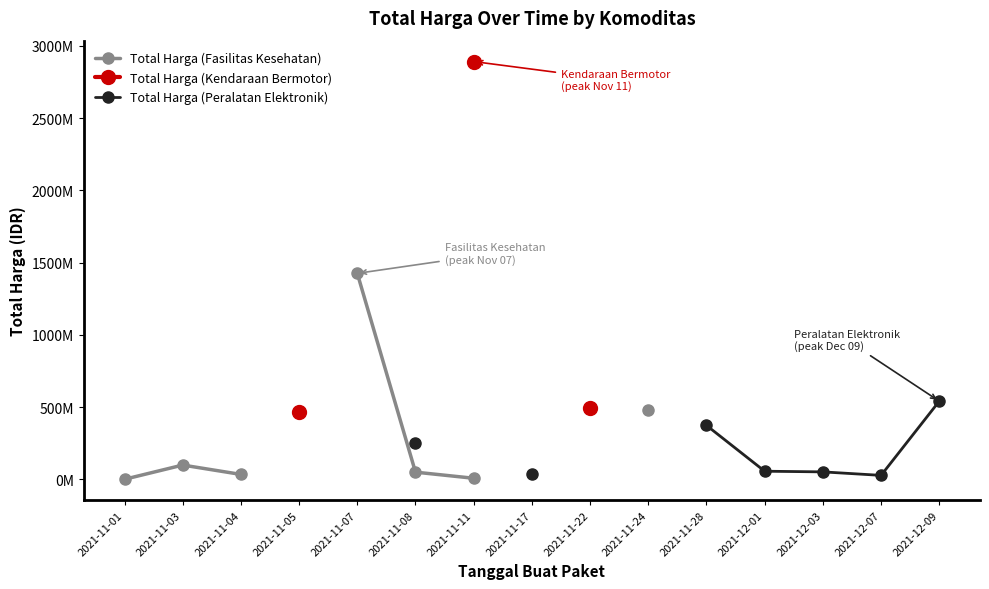

How many lines are shown in the chart?

3